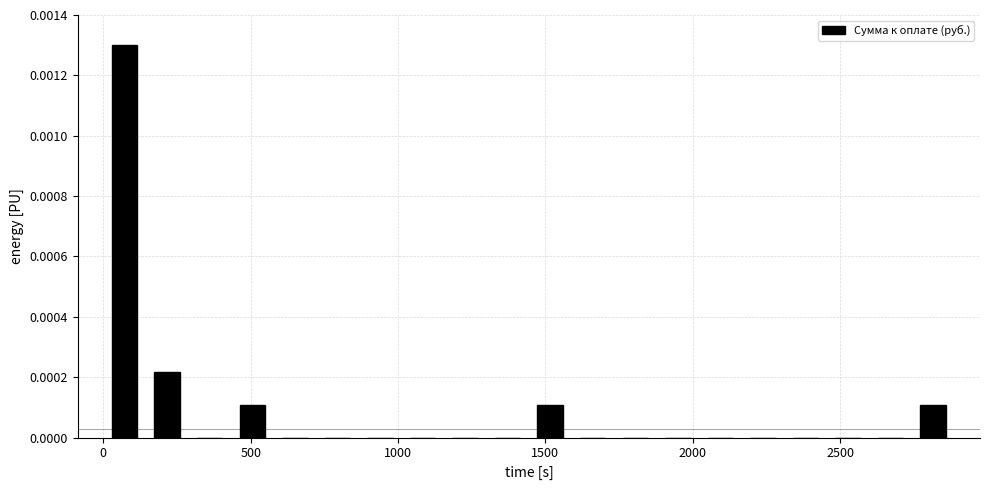

Read against the x-axis, roughly where is the centre of the tallest bar?

50